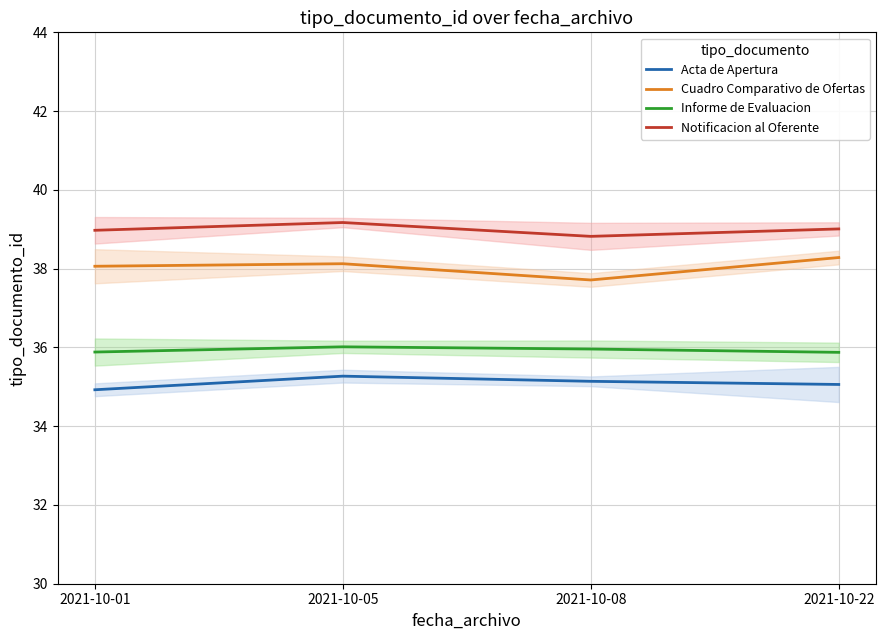

List the labels in order of Cuadro Comparativo de Ofertas value, largest first.

2021-10-22, 2021-10-05, 2021-10-01, 2021-10-08